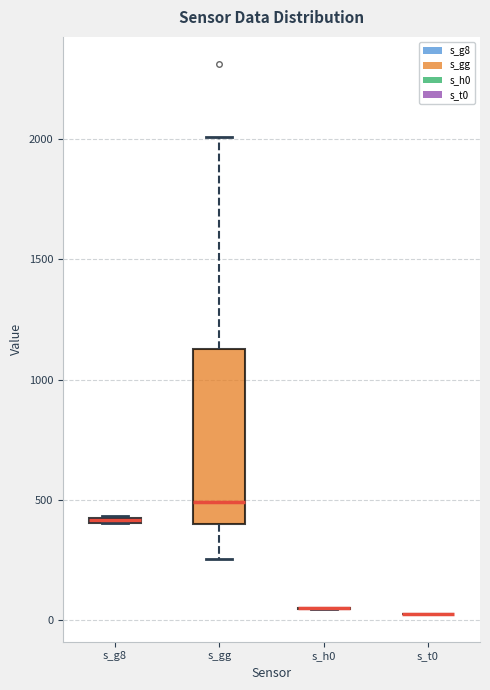

Which box is the tallest, from its lower edge to its upper edge?

s_gg